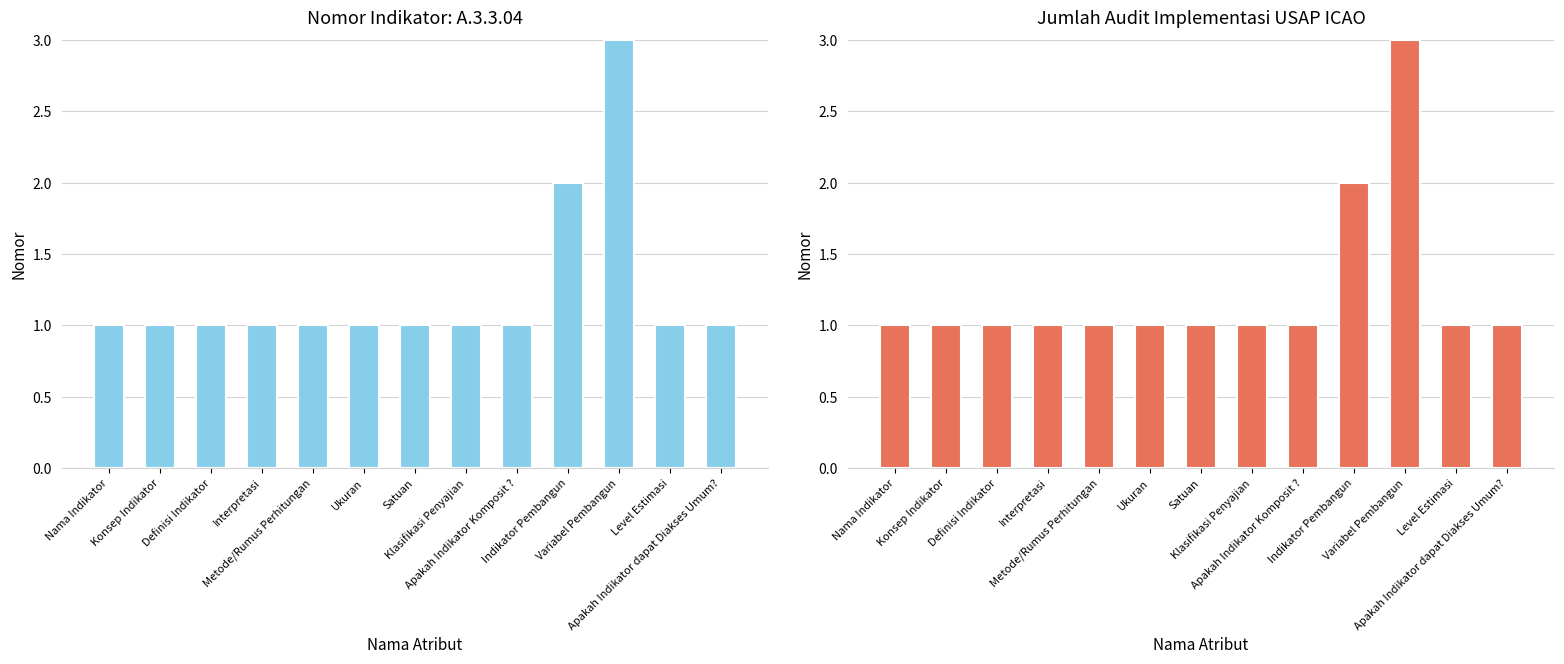

Between Satuan and Interpretasi, which is larger?

Satuan